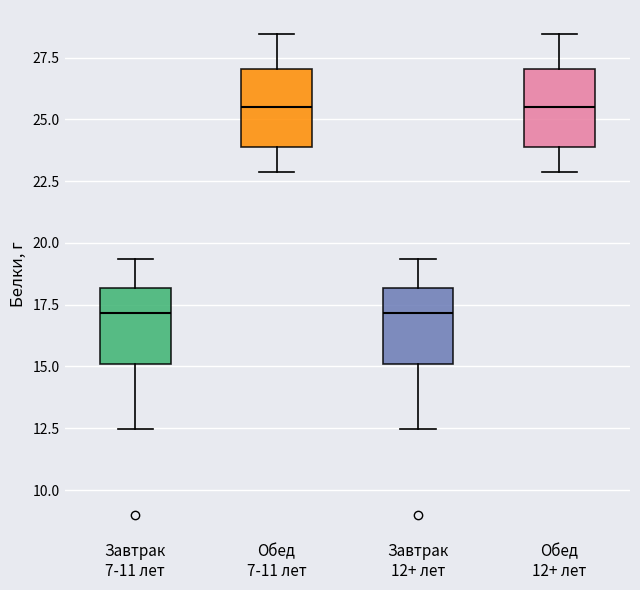

Reading left to right, read every box against the y-axis: the position of its median line, the range the box covers, and the ends of its whiskers. The values are not printed on the chart, so give them approximately, as read against the axis.

Завтрак 7-11 лет: median 17.0, box 15.0 to 18.0, whiskers 12.5 to 19.5
Обед 7-11 лет: median 25.5, box 24.0 to 27.0, whiskers 23.0 to 28.5
Завтрак 12+ лет: median 17.0, box 15.0 to 18.0, whiskers 12.5 to 19.5
Обед 12+ лет: median 25.5, box 24.0 to 27.0, whiskers 23.0 to 28.5